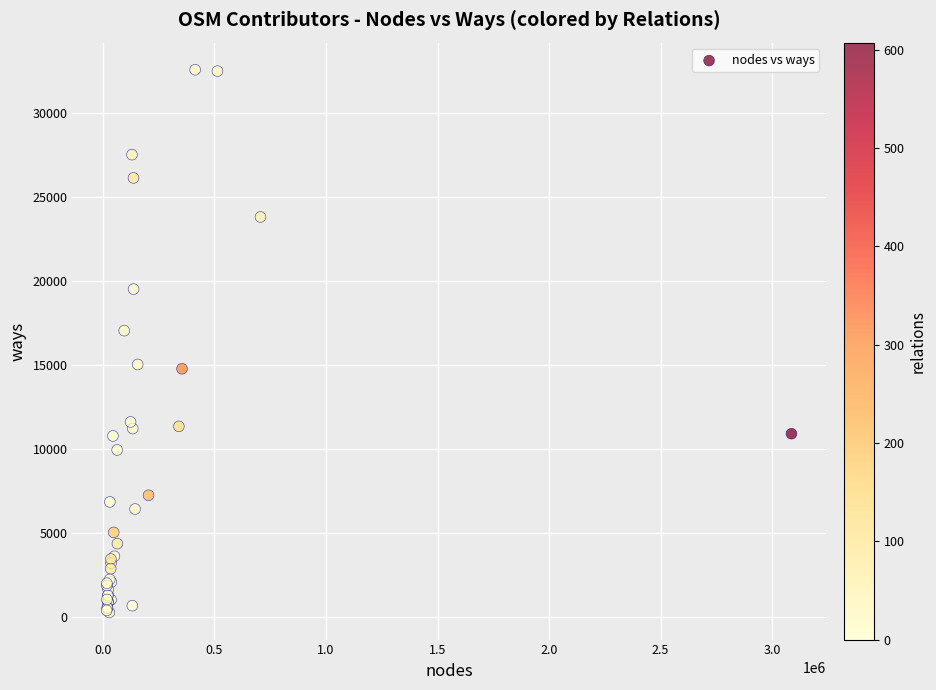

What Y value in the scatter plot is closest to 16413?

17035